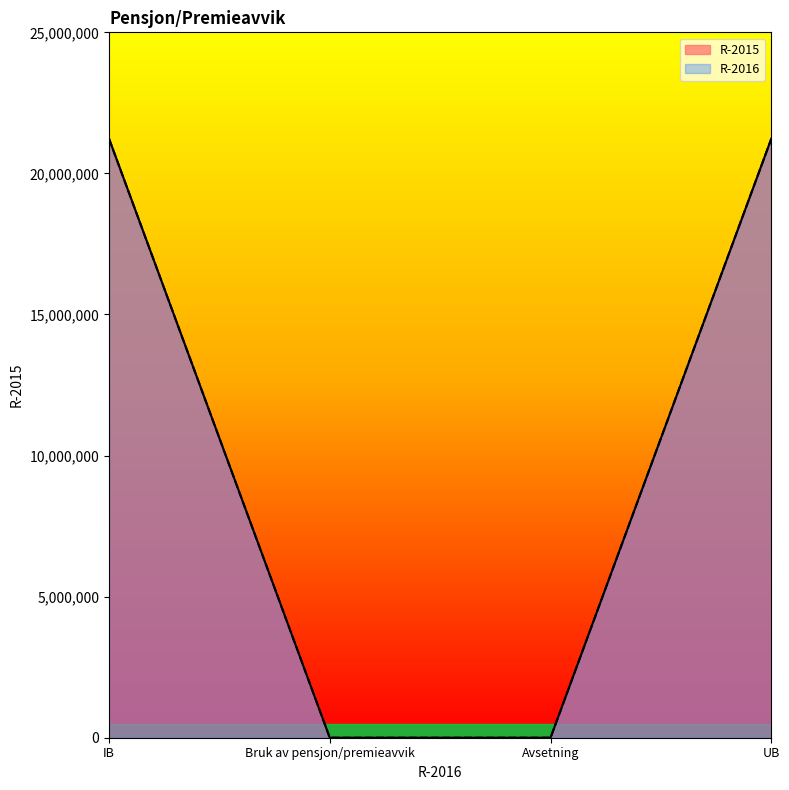

Which label corresponds to the largest value in the chart?

IB